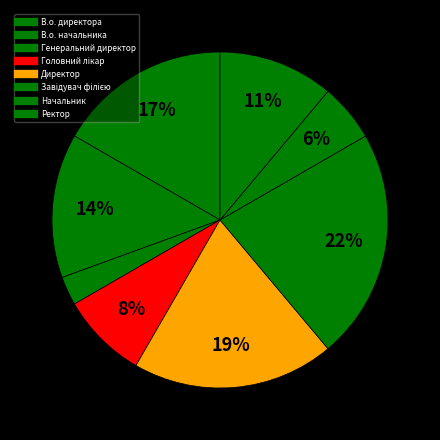

What is the largest slice in the pie chart?

Завідувач філією